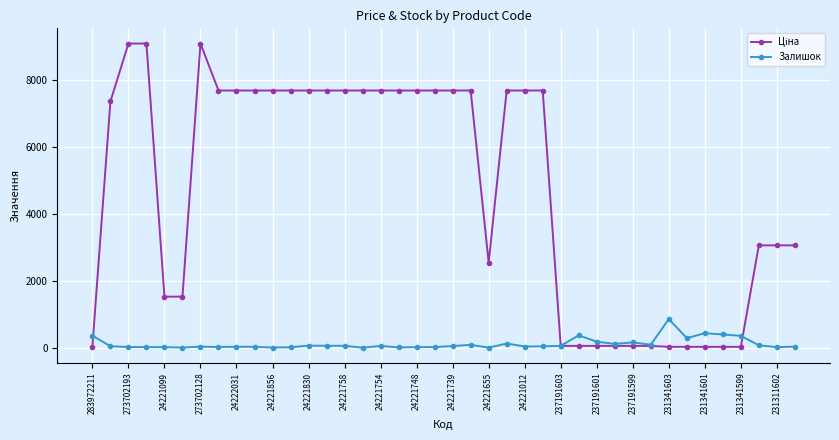

What is the maximum value shown in the chart?

9092.0